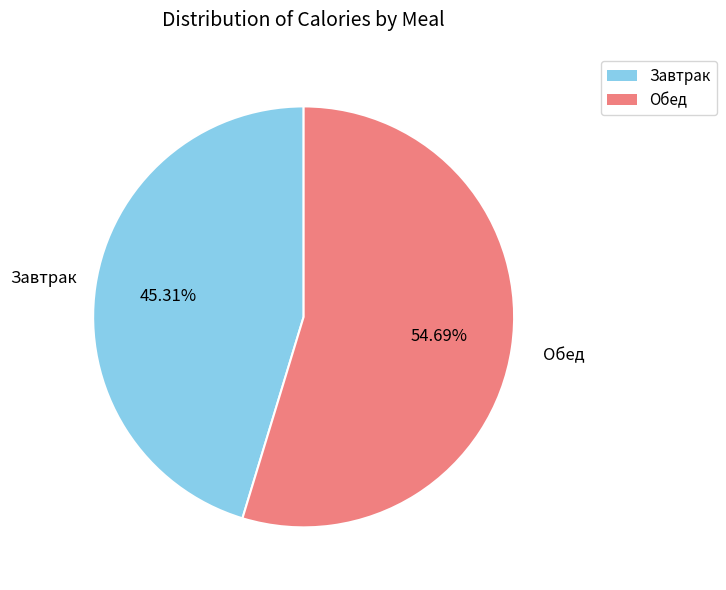

What is the majority slice?

Обед